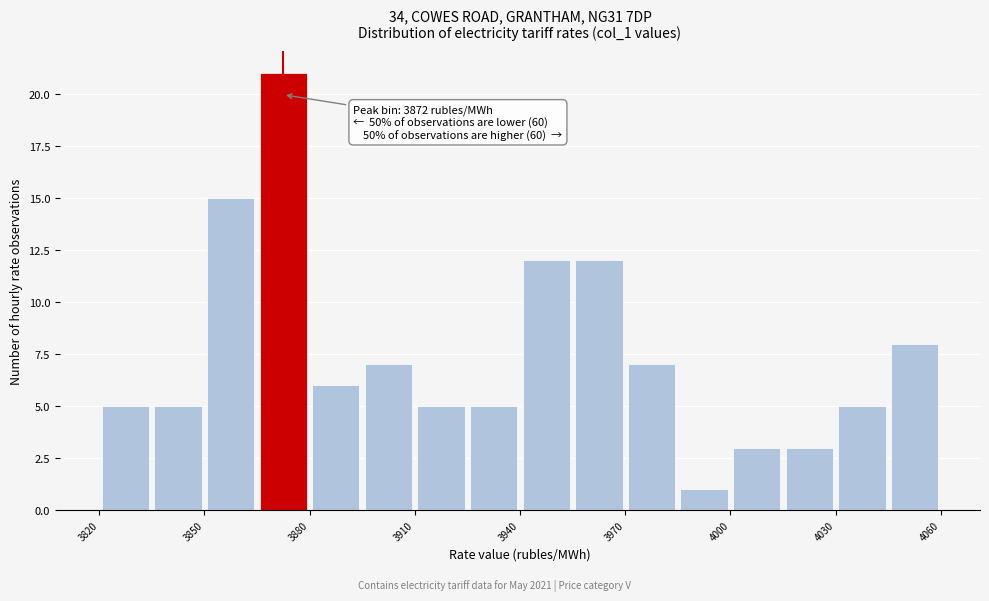

Read against the x-axis, roughly where is the centre of the tallest bar?

3875